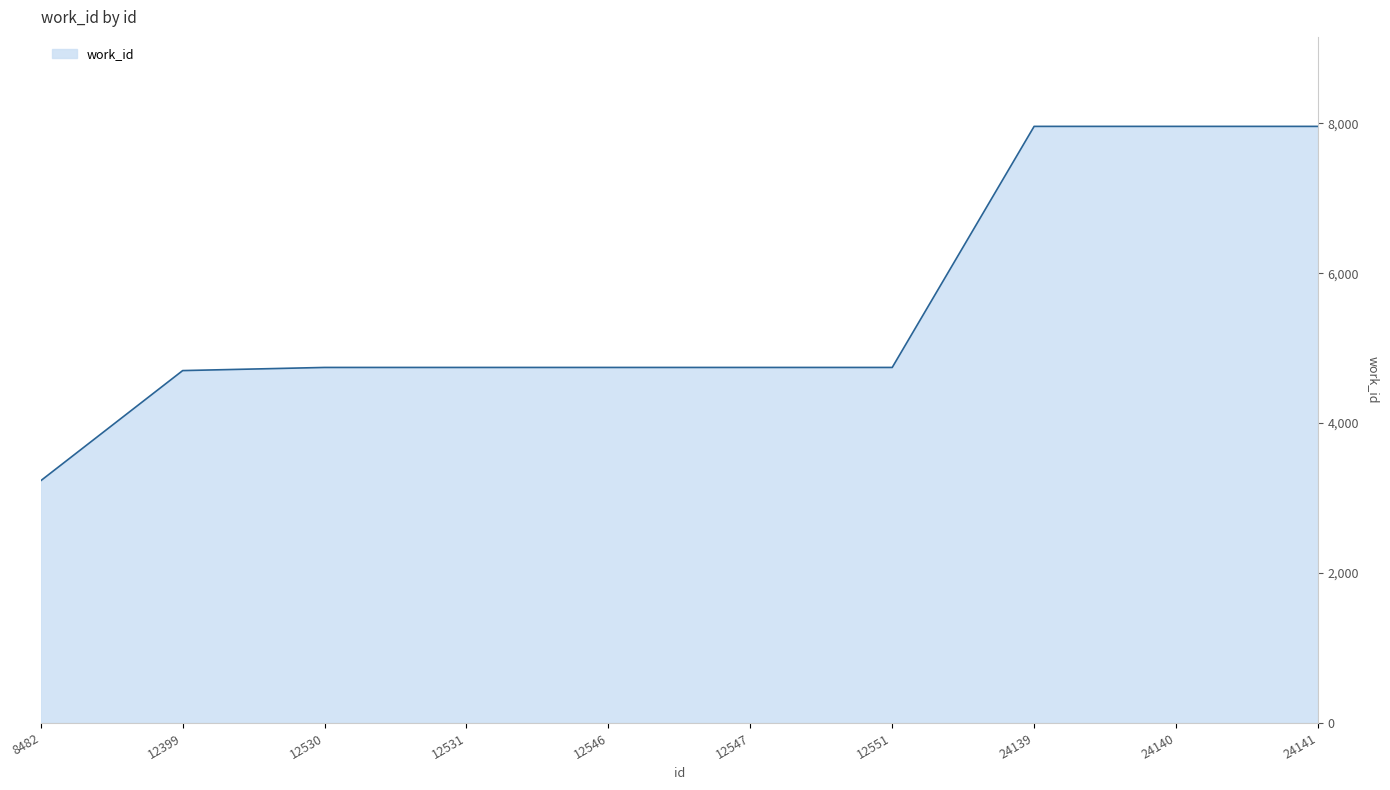

What is the sum of the values at 12547 and 8482?

7975